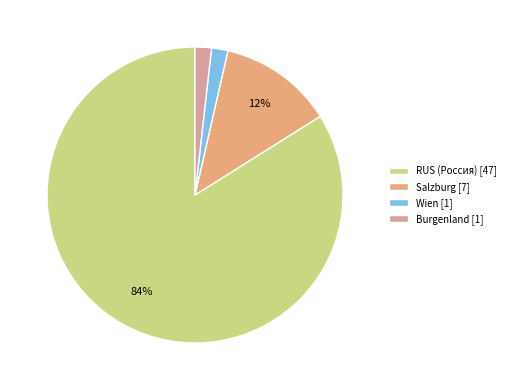

Is the sum of Burgenland [1] and RUS (Россия) [47] greater than half?

Yes